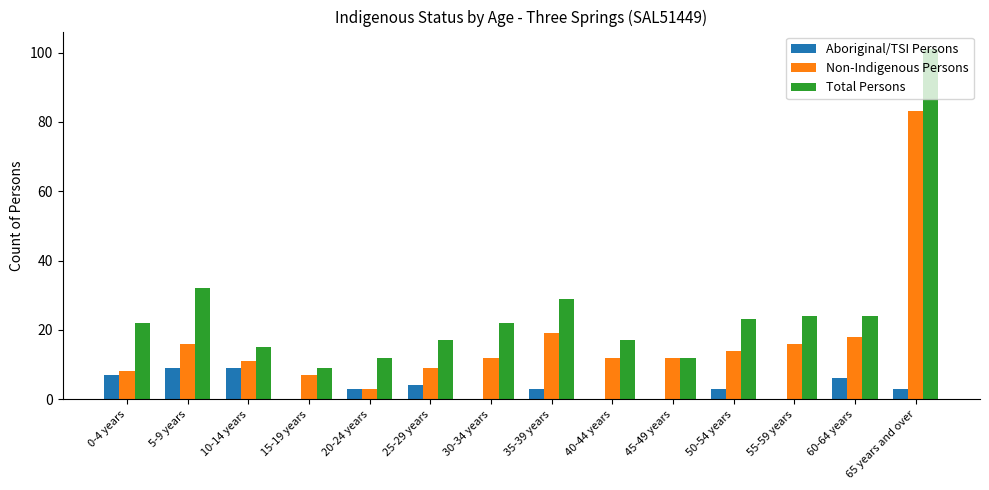

Reading right to left, transcribe all the data shown in this chart.

Aboriginal/TSI Persons: 65 years and over=3	60-64 years=6	55-59 years=0	50-54 years=3	45-49 years=0	40-44 years=0	35-39 years=3	30-34 years=0	25-29 years=4	20-24 years=3	15-19 years=0	10-14 years=9	5-9 years=9	0-4 years=7
Non-Indigenous Persons: 65 years and over=83	60-64 years=18	55-59 years=16	50-54 years=14	45-49 years=12	40-44 years=12	35-39 years=19	30-34 years=12	25-29 years=9	20-24 years=3	15-19 years=7	10-14 years=11	5-9 years=16	0-4 years=8
Total Persons: 65 years and over=101	60-64 years=24	55-59 years=24	50-54 years=23	45-49 years=12	40-44 years=17	35-39 years=29	30-34 years=22	25-29 years=17	20-24 years=12	15-19 years=9	10-14 years=15	5-9 years=32	0-4 years=22